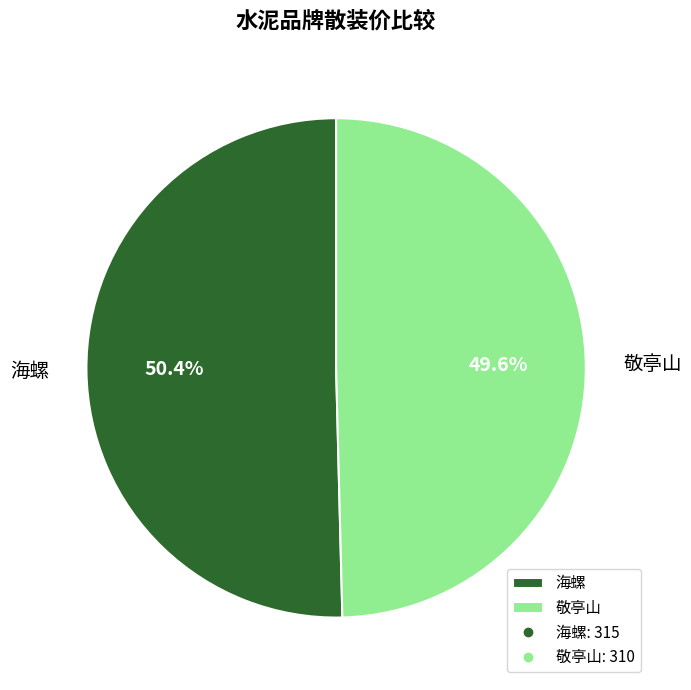

To the nearest percent, what is the average slice percentage?

50%